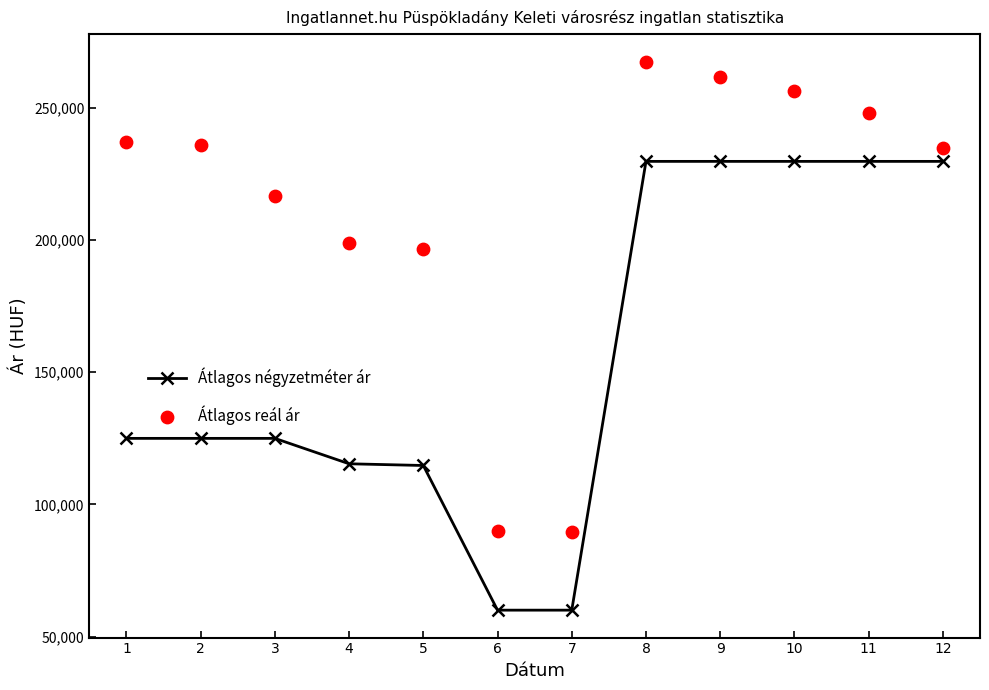

Which series has the largest total across all categories?

Átlagos reál ár